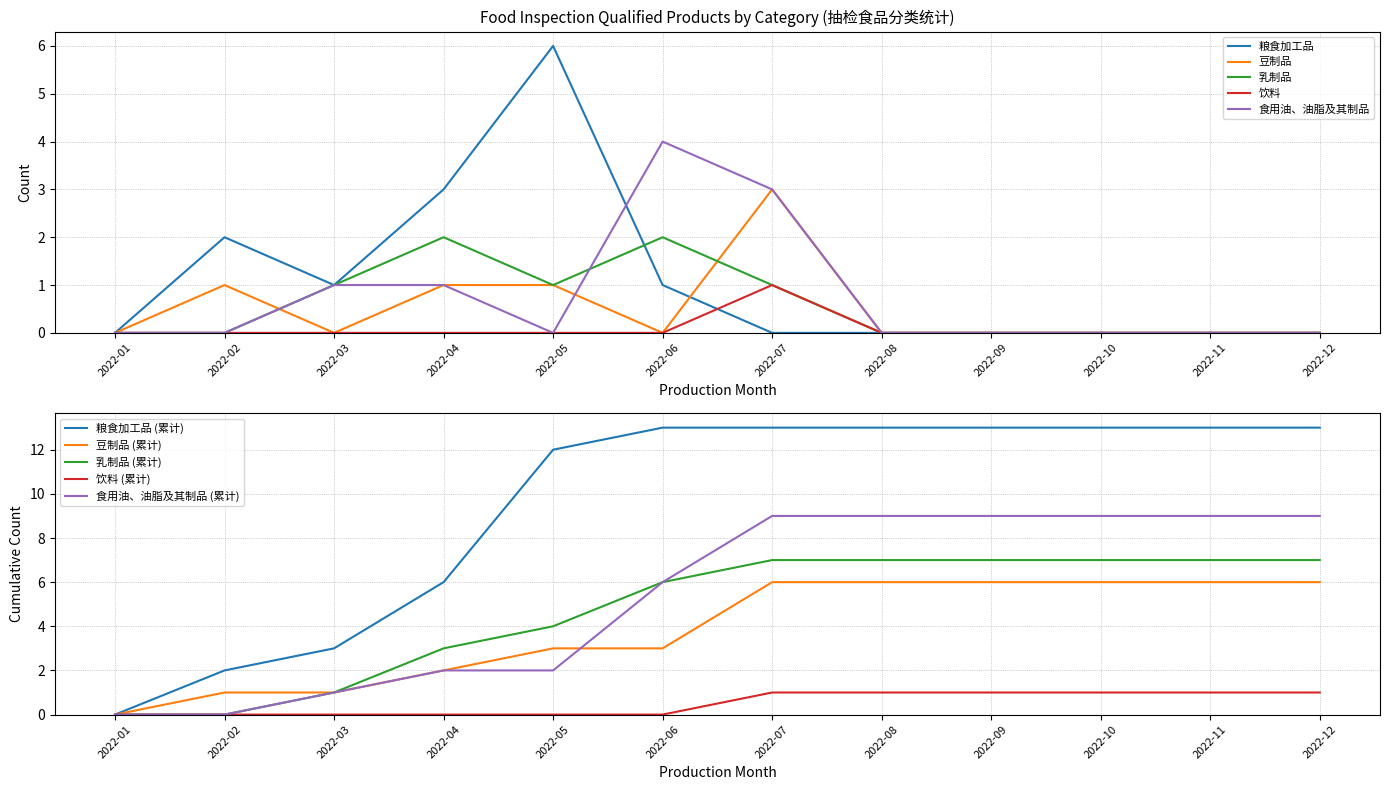

How many lines are shown in the chart?

5